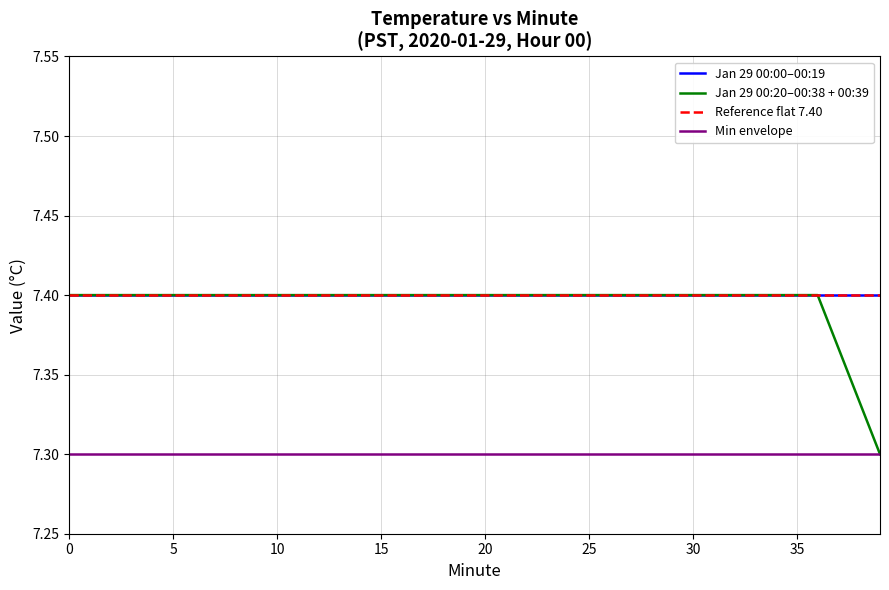

Does the chart have visible grid lines?

Yes